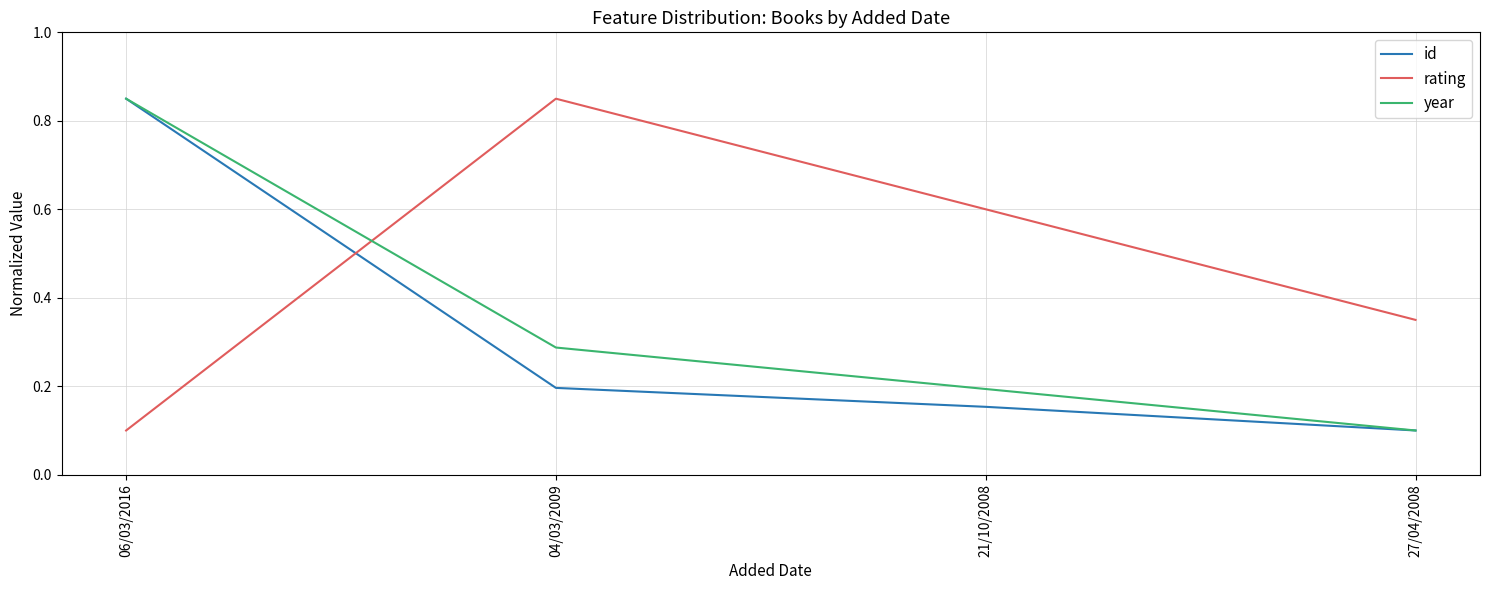

The id series shows 0.0 at 21/10/2008. True or false?

False